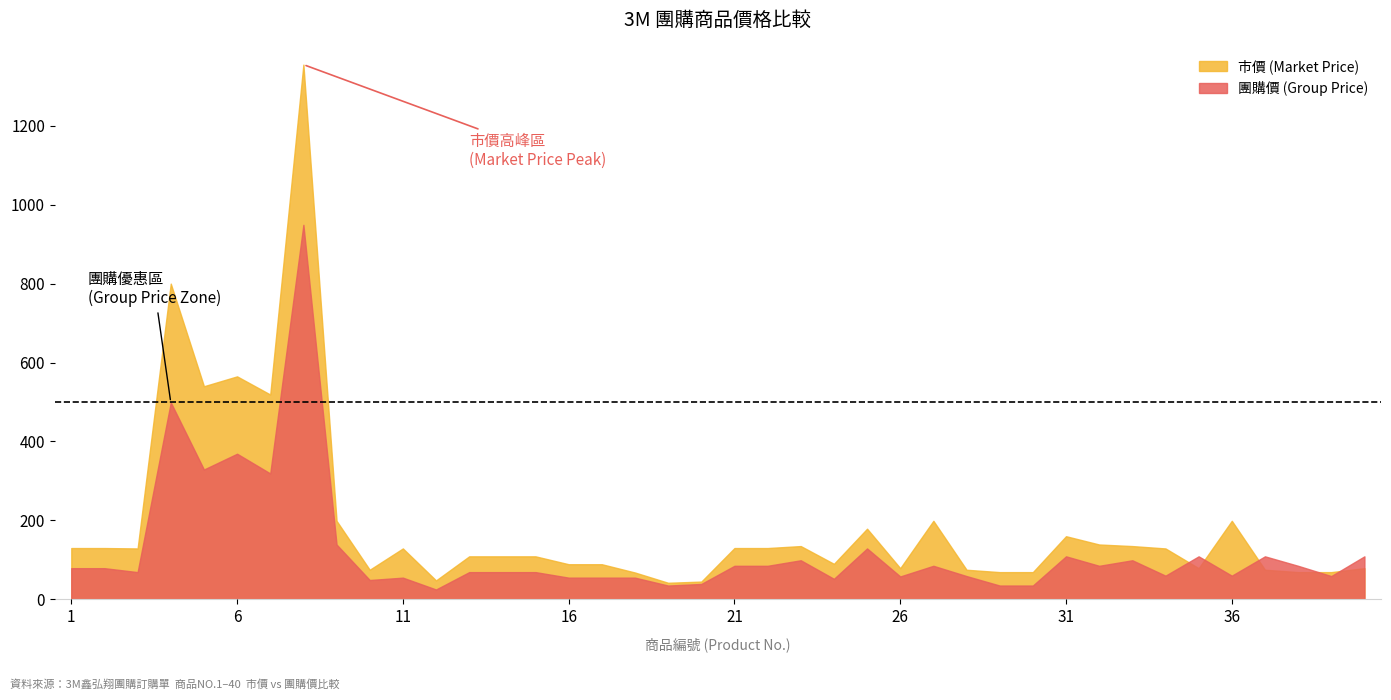

True or false: 團購價 (Group Price) has more than 1 points higher than both neighbors.

True